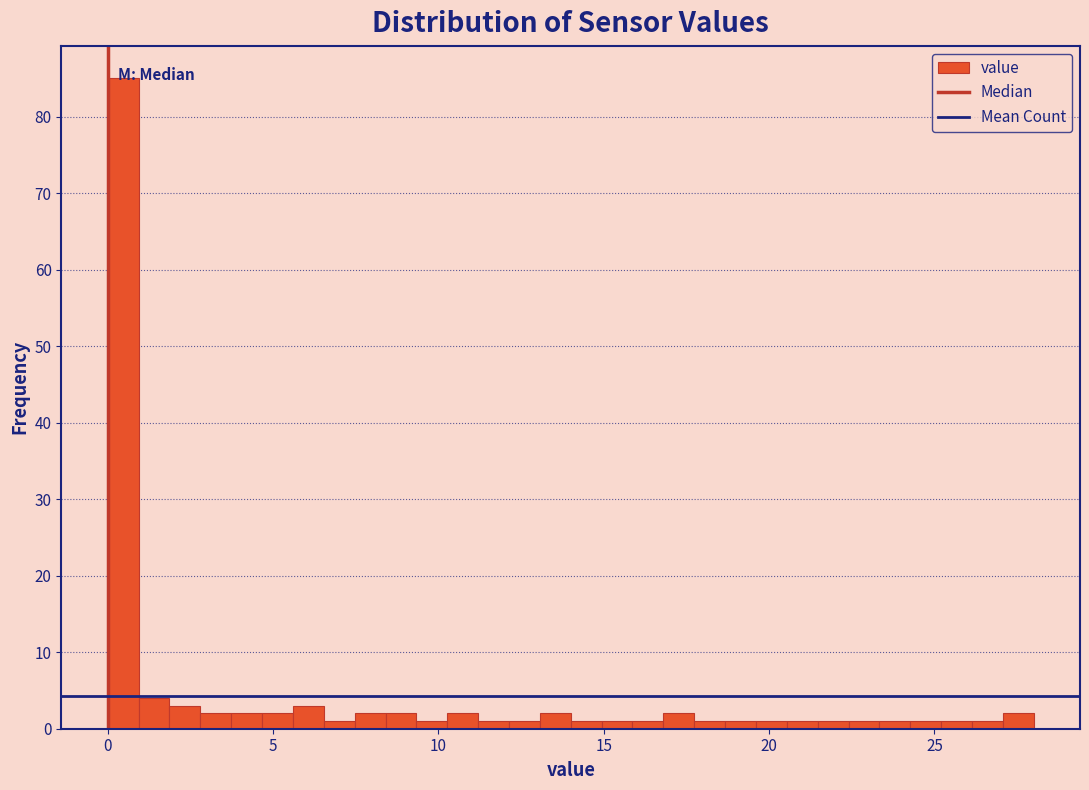

Read against the x-axis, roughly where is the centre of the tallest bar?

0.5